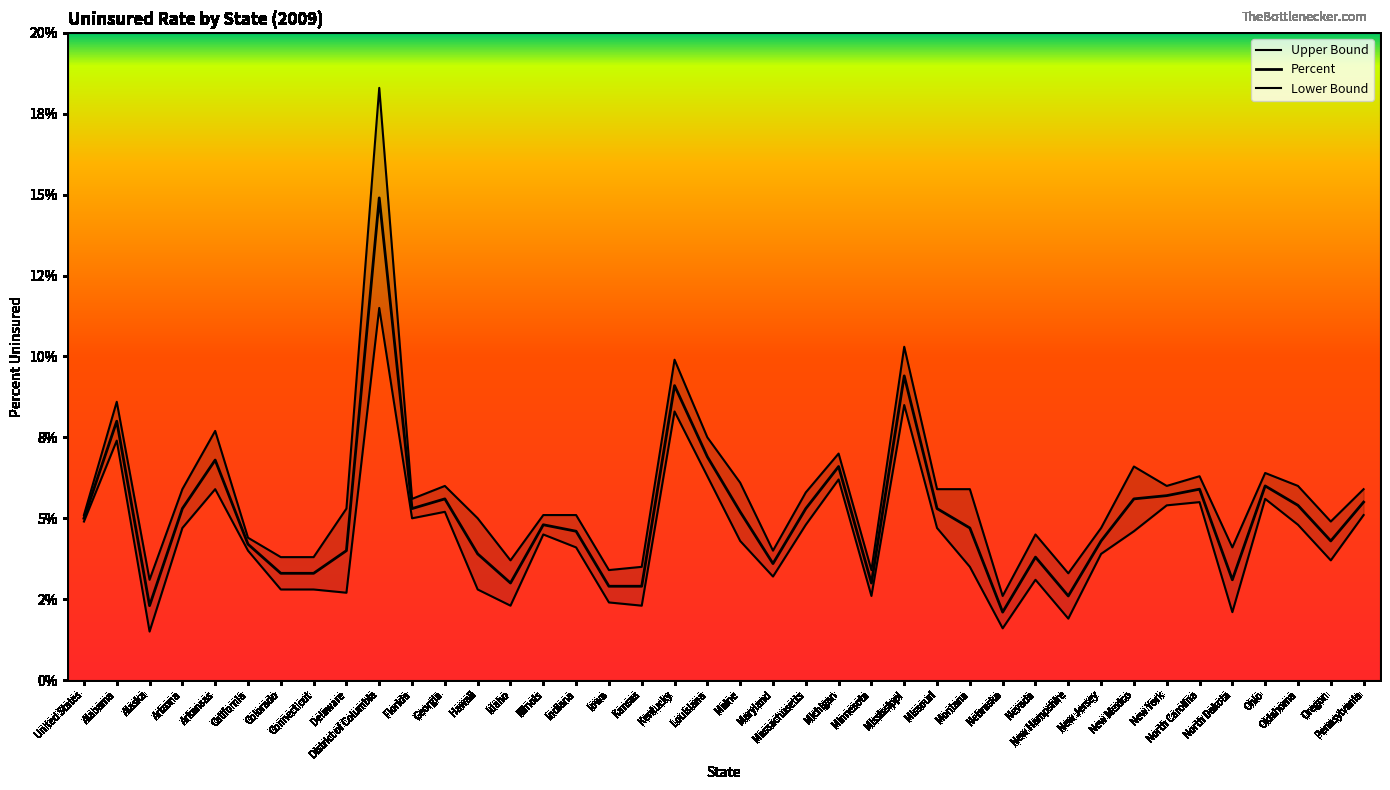

At Maryland, list the series in order from largest to smallest.

Upper Bound, Percent, Lower Bound